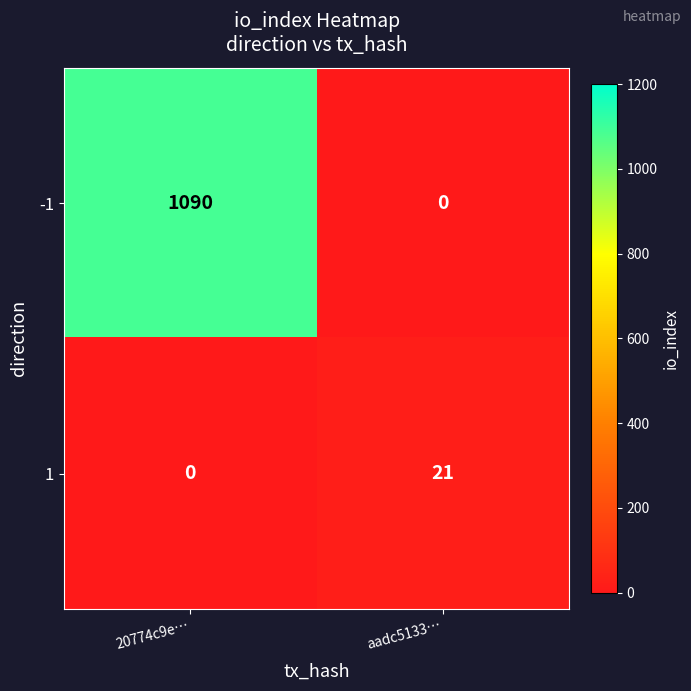

Reading left to right, what are all the values shown in this chart?

-1: 1090	0
1: 0	21